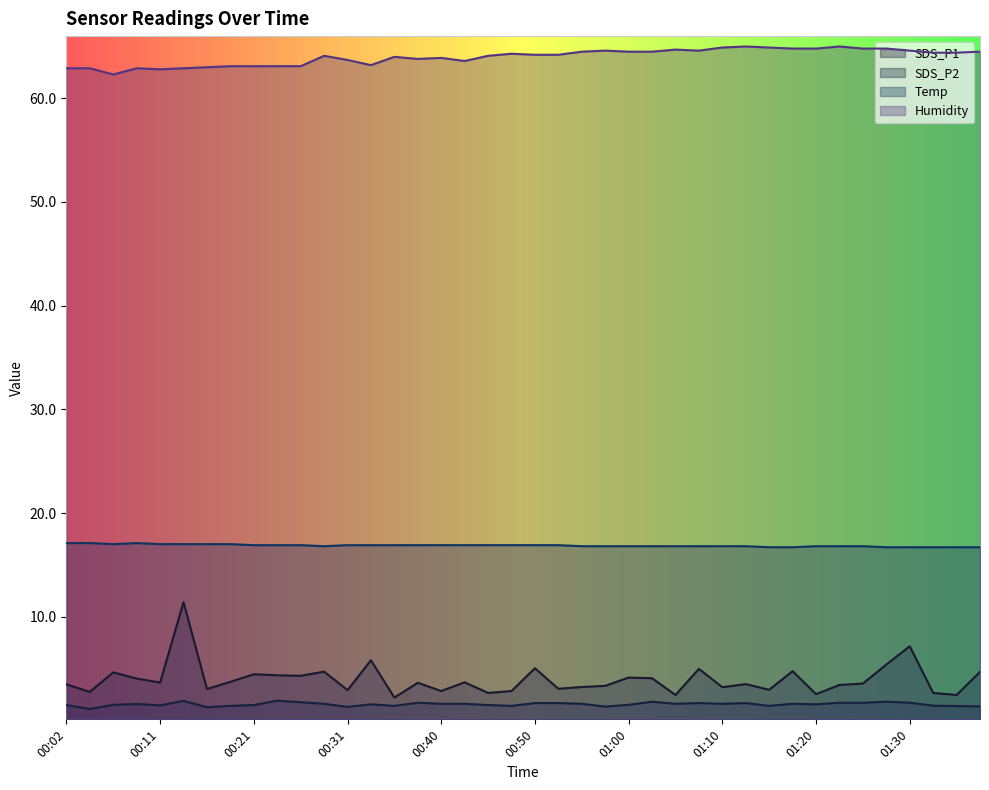

Between 00:06 and 00:09, which series saw the biggest shift?

Humidity